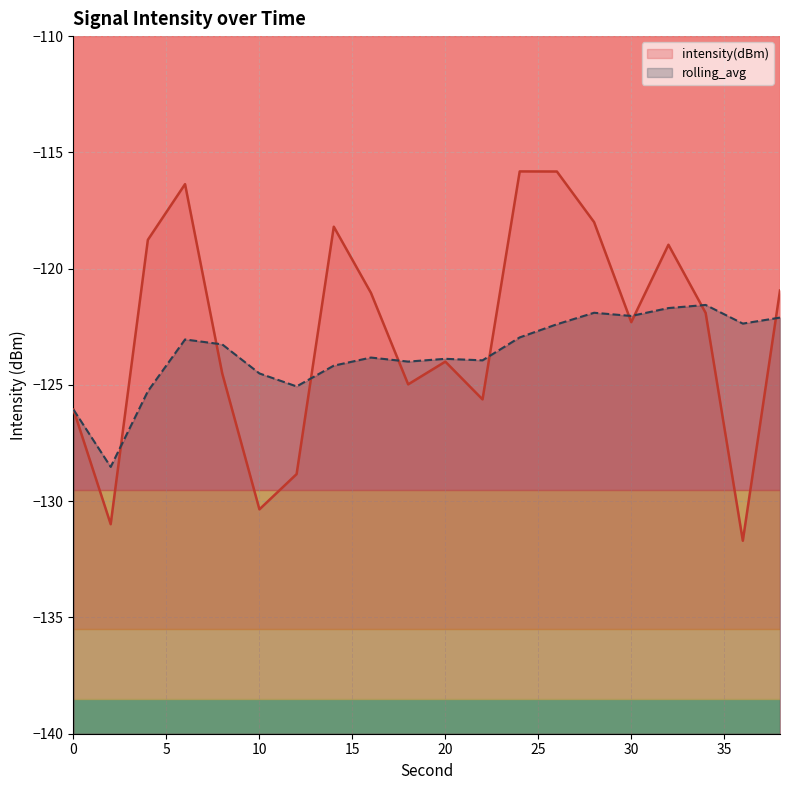

Reading right to left, list all the values displayed in this chart.

intensity(dBm): -120.9	-131.7	-121.9	-119.0	-122.3	-118.0	-115.8	-115.8	-125.6	-124.0	-125.0	-121.0	-118.2	-128.8	-130.4	-124.5	-116.4	-118.8	-131.0	-126.1
rolling_avg: -122.1	-122.4	-121.6	-121.7	-122.0	-121.9	-122.4	-123.0	-123.9	-123.9	-124.0	-123.8	-124.2	-125.1	-124.5	-123.3	-123.0	-125.3	-128.5	-126.1